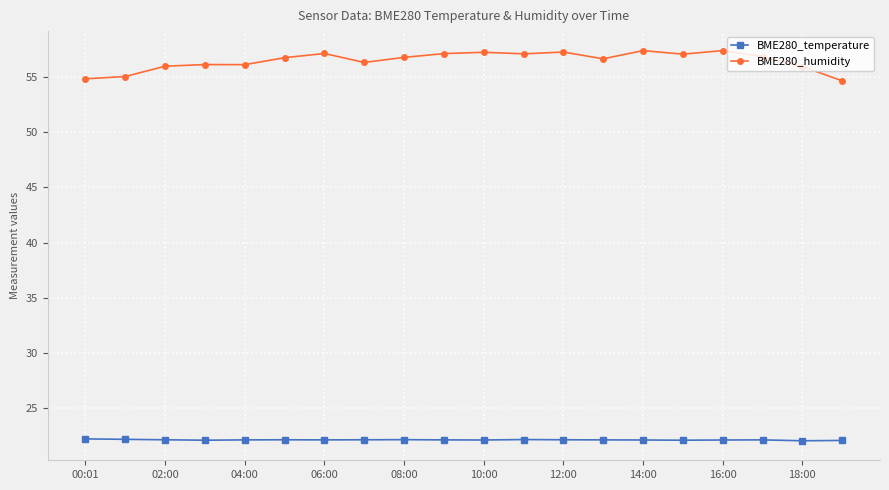

What is the minimum value shown in the chart?

22.1